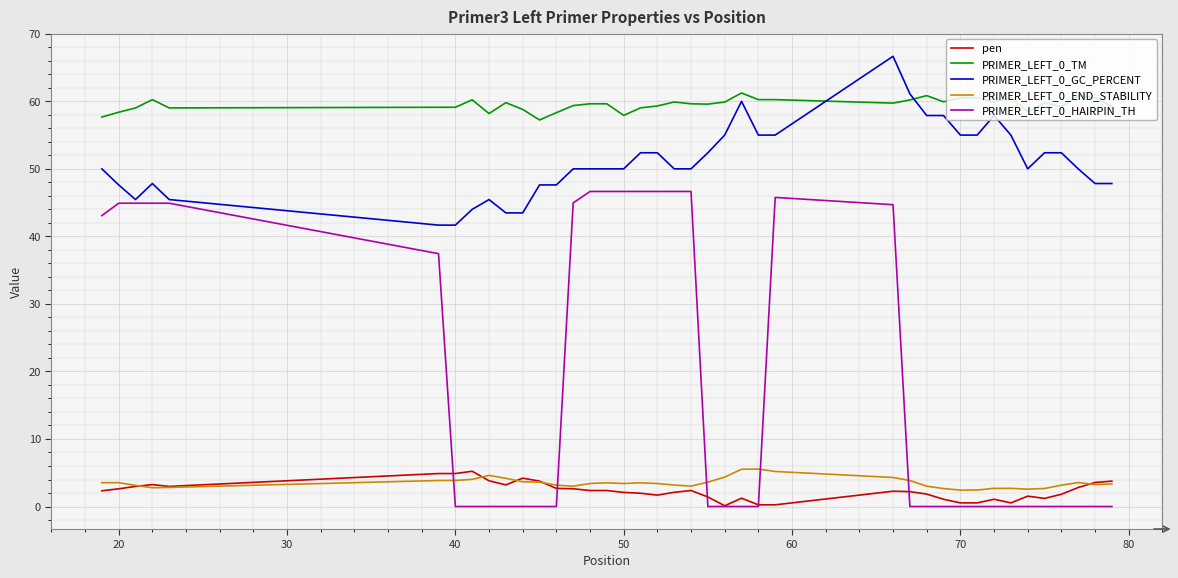

True or false: PRIMER_LEFT_0_TM and PRIMER_LEFT_0_END_STABILITY cross at least once.

False